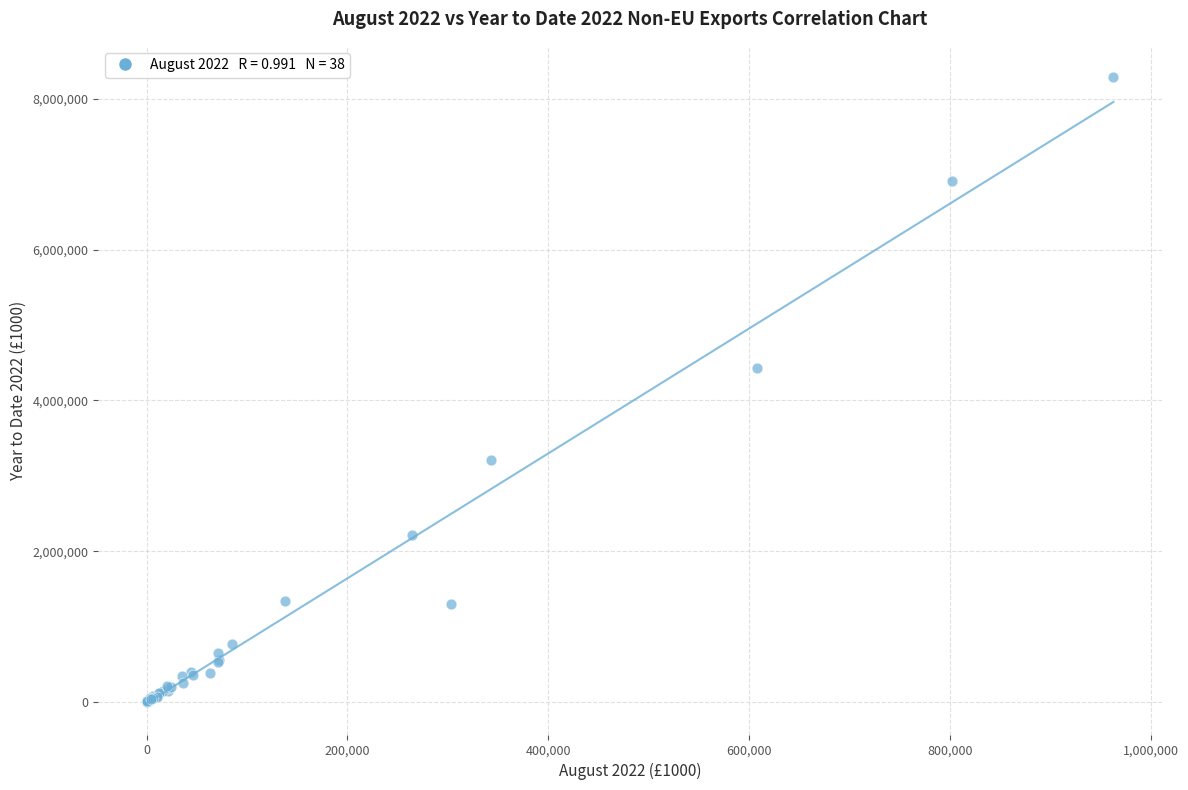

What Y value in the scatter plot is closest to 4144540?

4425307